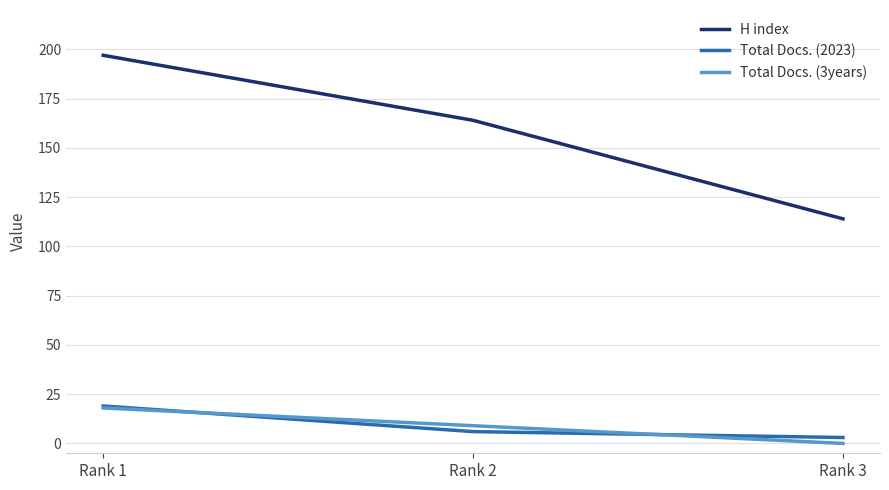

Which category has the highest value in the Total Docs. (3years) series?

Rank 1